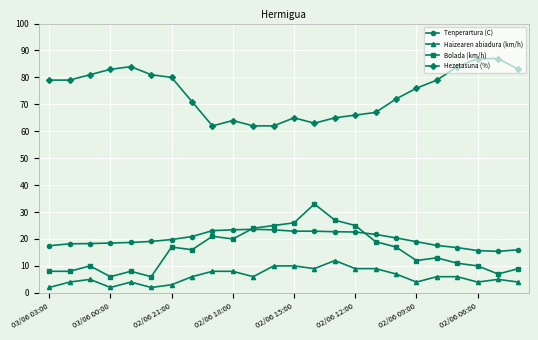

List the series in order of their peak value, lowest first.

Haizearen abiadura (km/h), Tenperartura (C), Bolada (km/h), Hezetasuna (%)